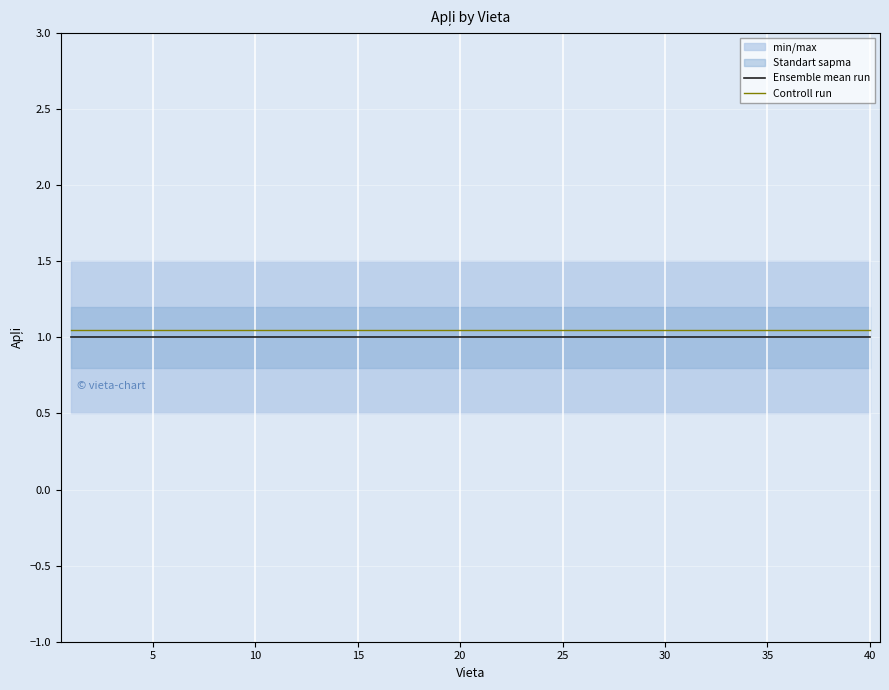

Does the chart display data point markers on the line(s)?

No